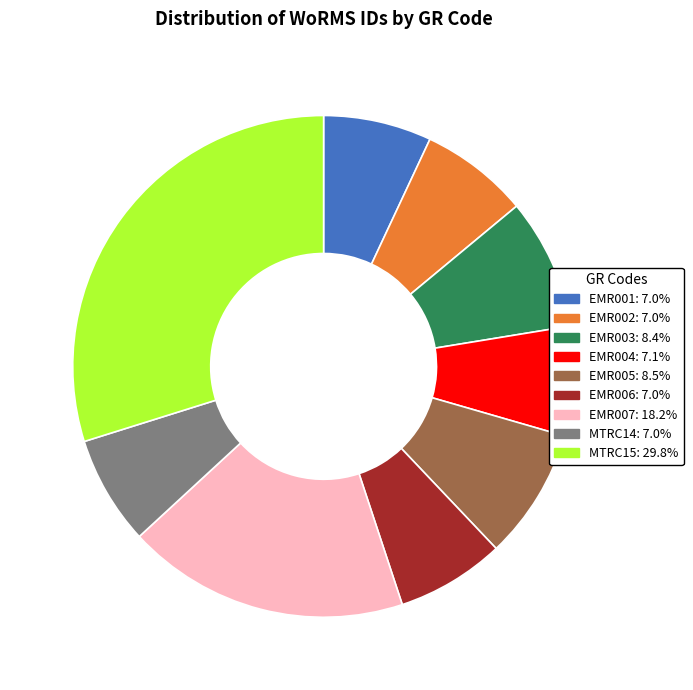

Which category has the biggest portion of the pie?

MTRC15